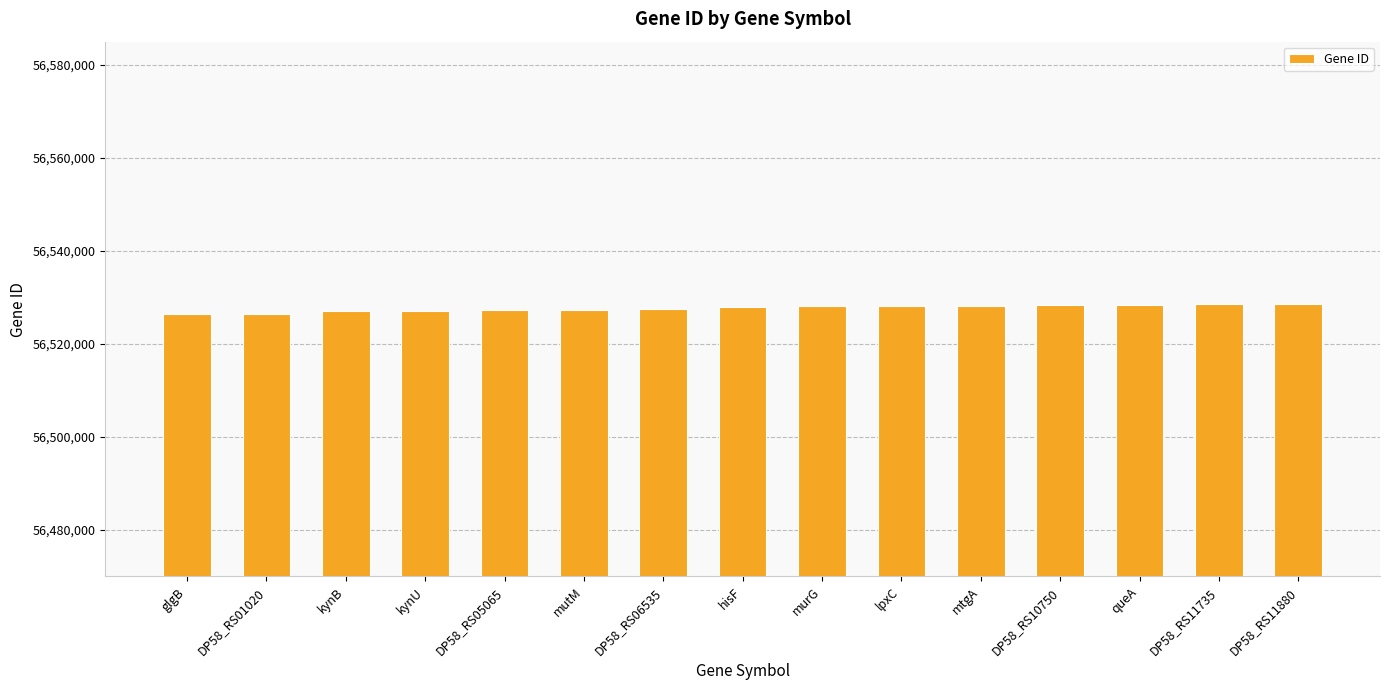

What is the ratio of the value at glgB to the value at DP58_RS10750?

1.0